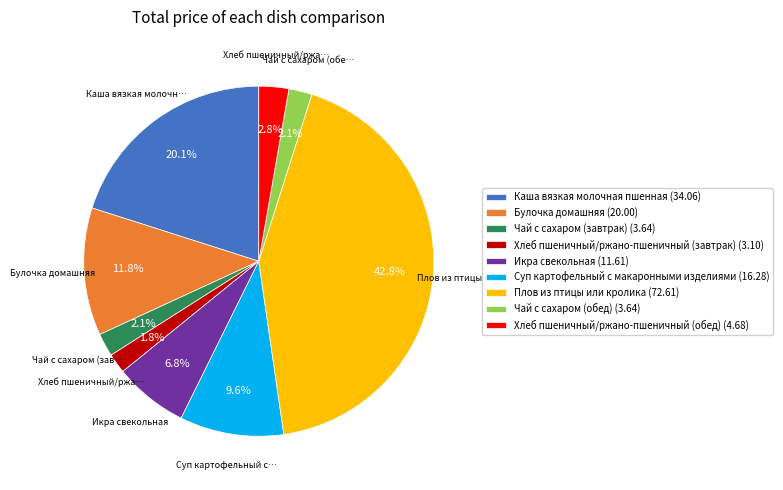

Which slice is the largest?

Плов из птицы или кролика